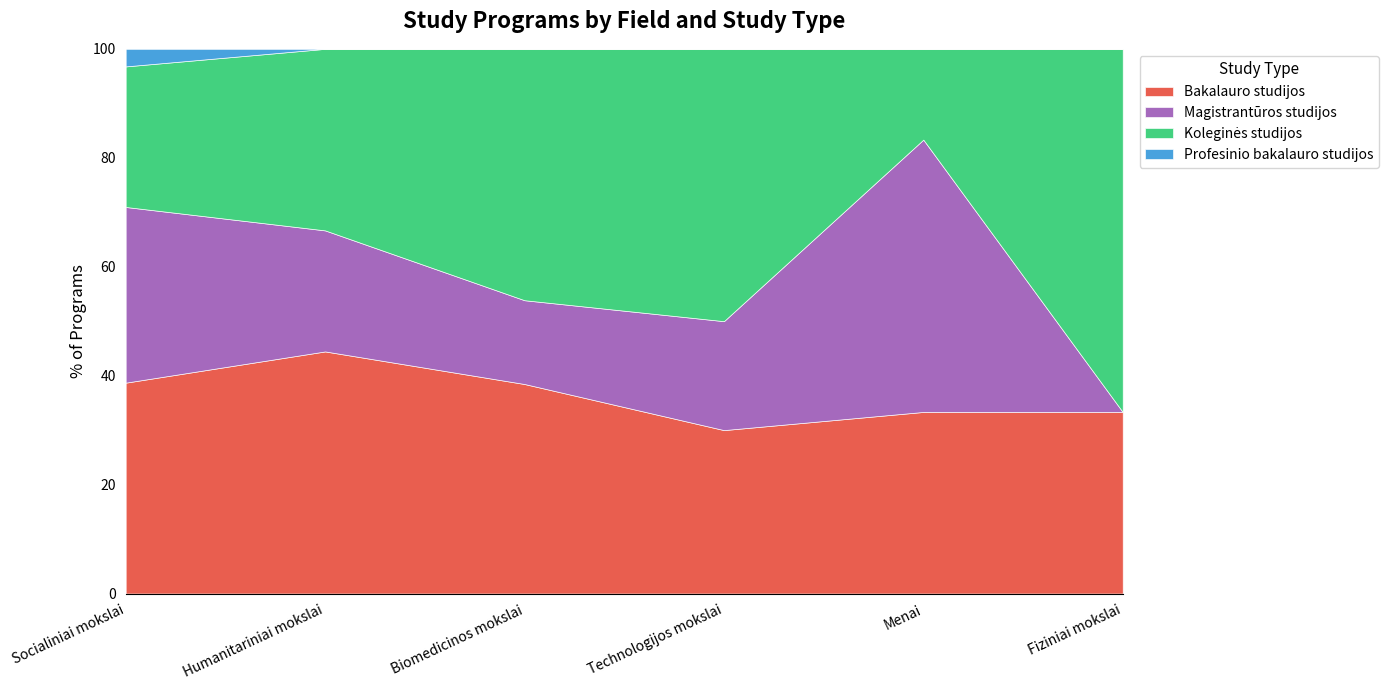

True or false: Profesinio bakalauro studijos has more than 2 interior local peaks.

False